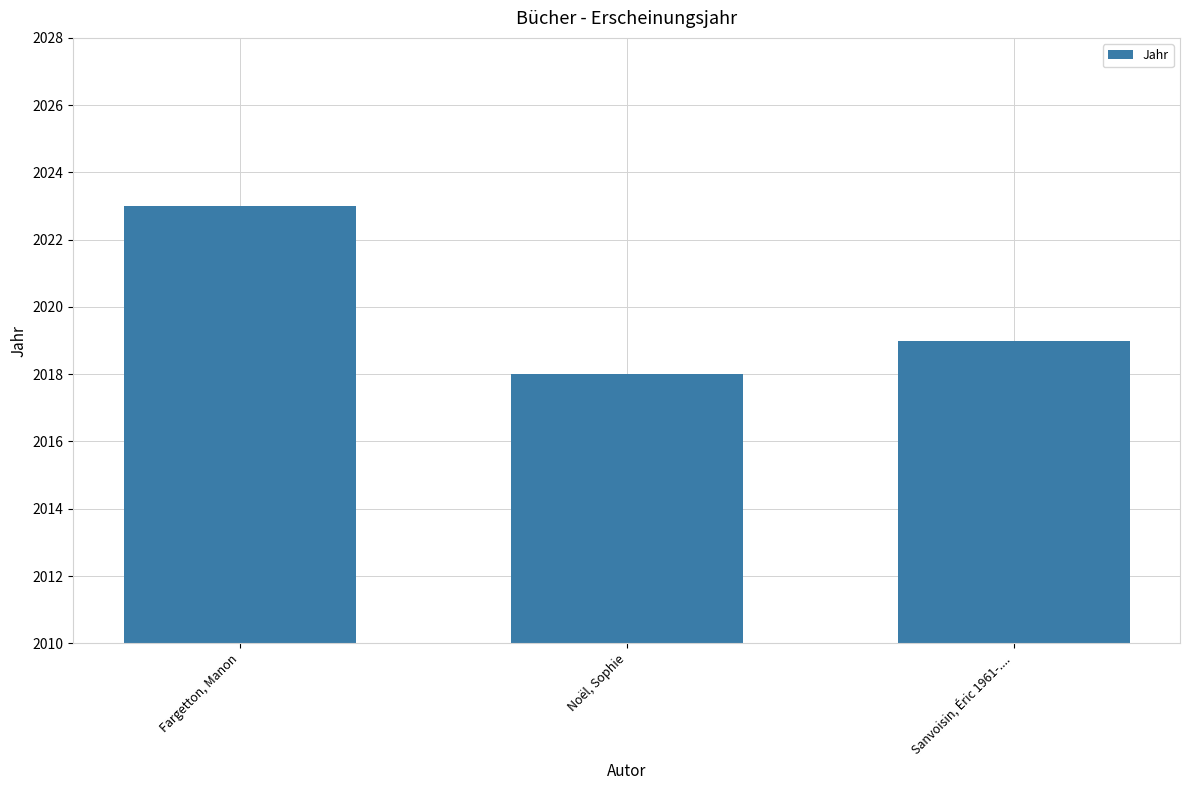

What is the difference between the maximum and minimum values?

5